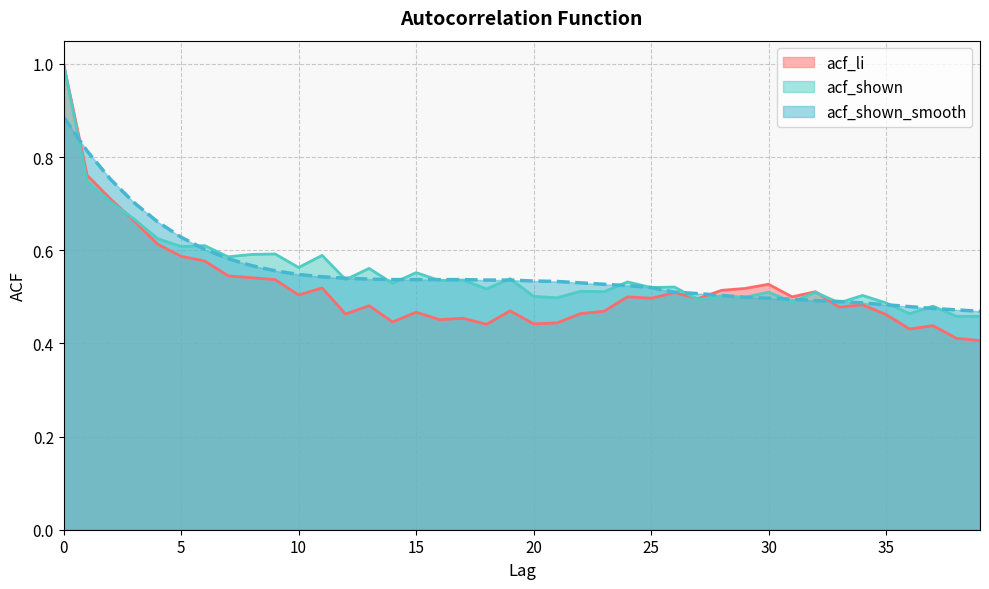

Count the number of categories in the chart.

40